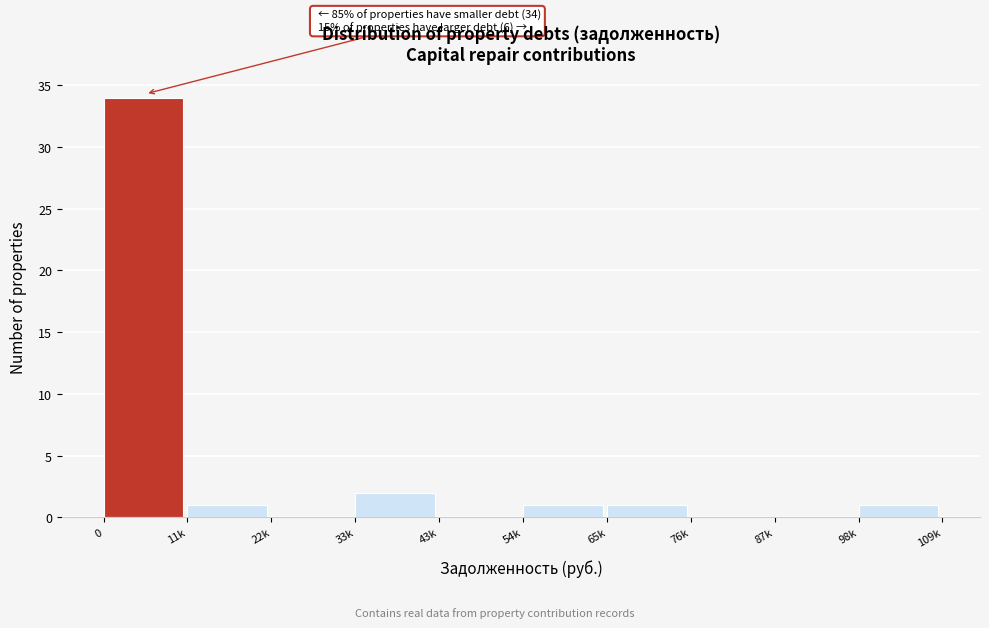

Reading left to right, extract all data points from this chart.

0=34	11k=1	22k=0	33k=2	43k=0	54k=1	65k=1	76k=0	87k=0	98k=1